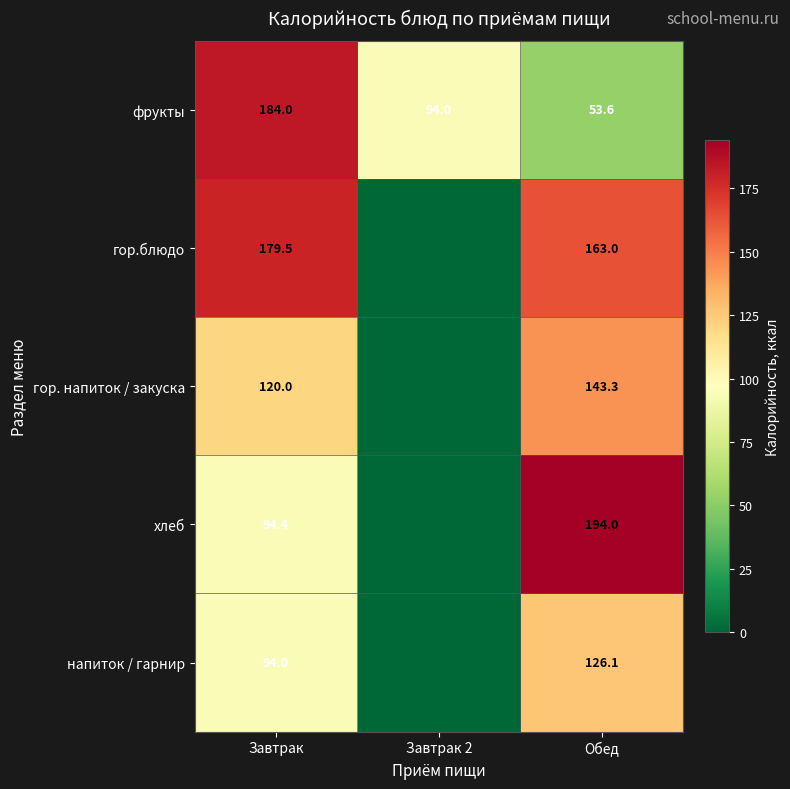

Between Завтрак and Обед, which is larger?

Завтрак